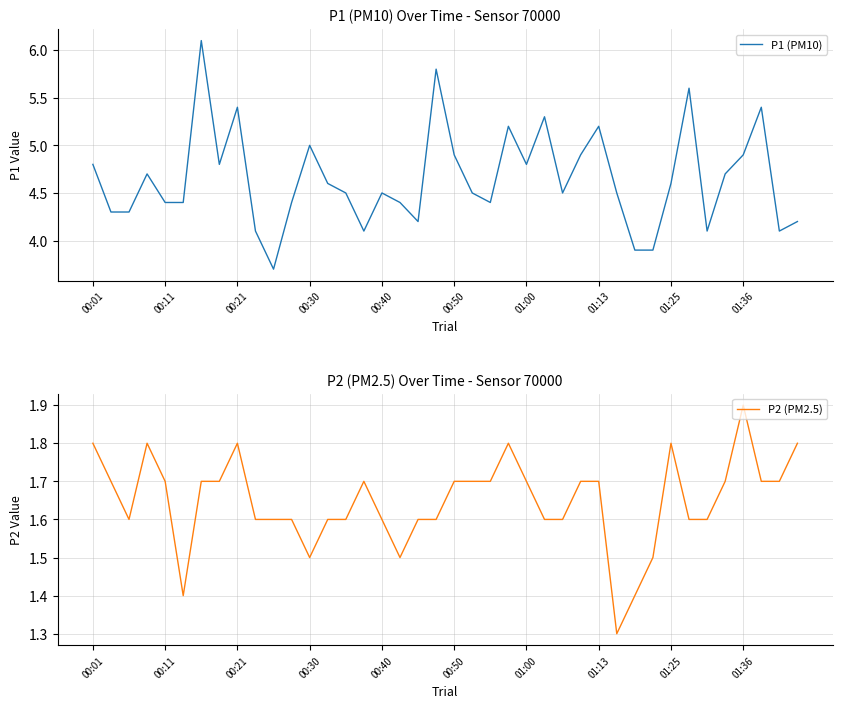

What is the sum of the P2 (PM2.5) values at 29 and 17?

2.8